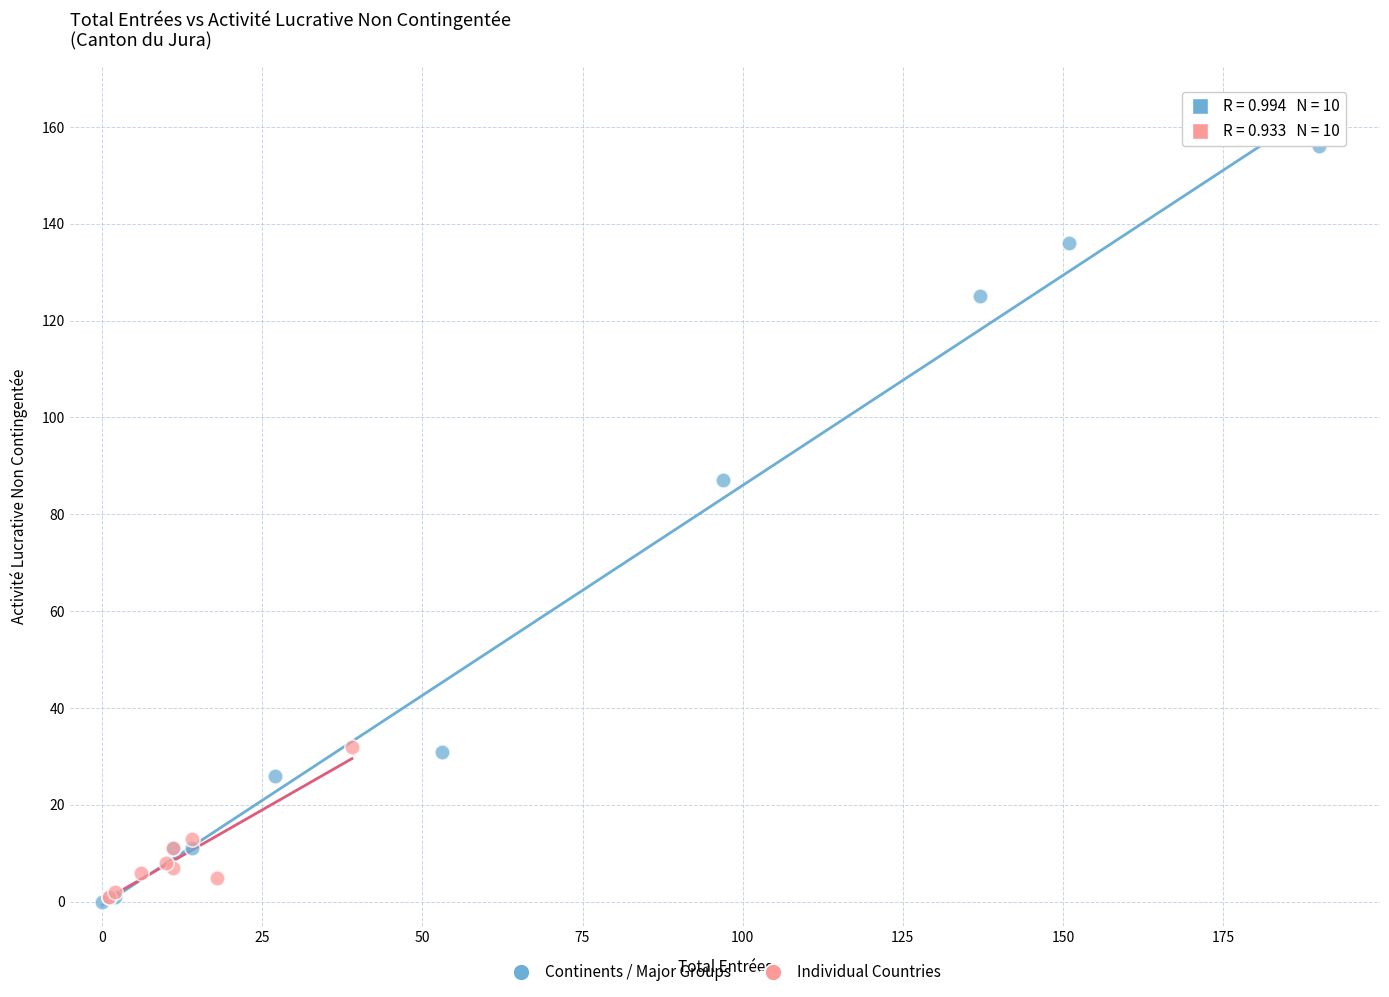

What are all the series names shown in the legend?

Continents / Major Groups, Individual Countries